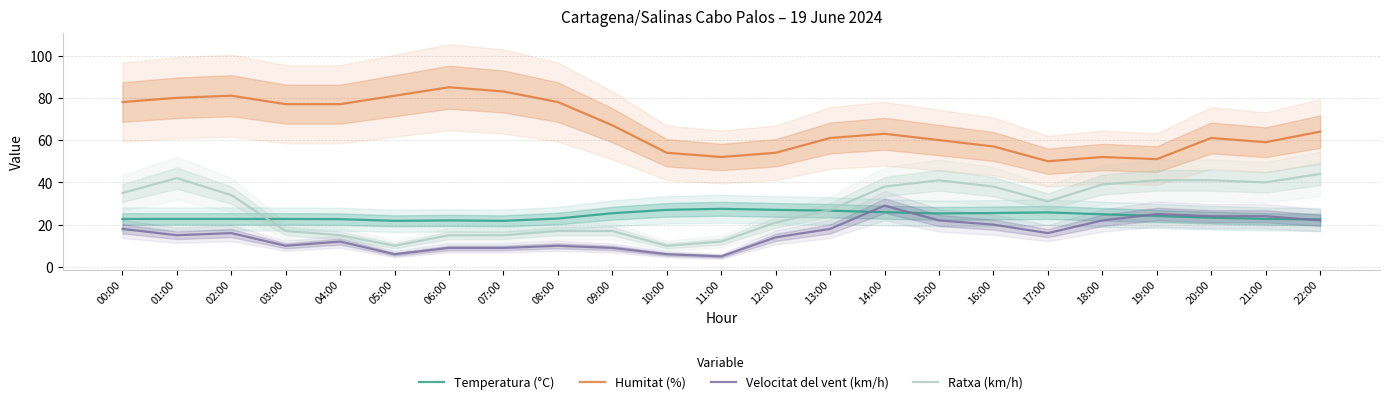

What is the value of the Velocitat del vent (km/h) point at the 17th from the left?

20.0